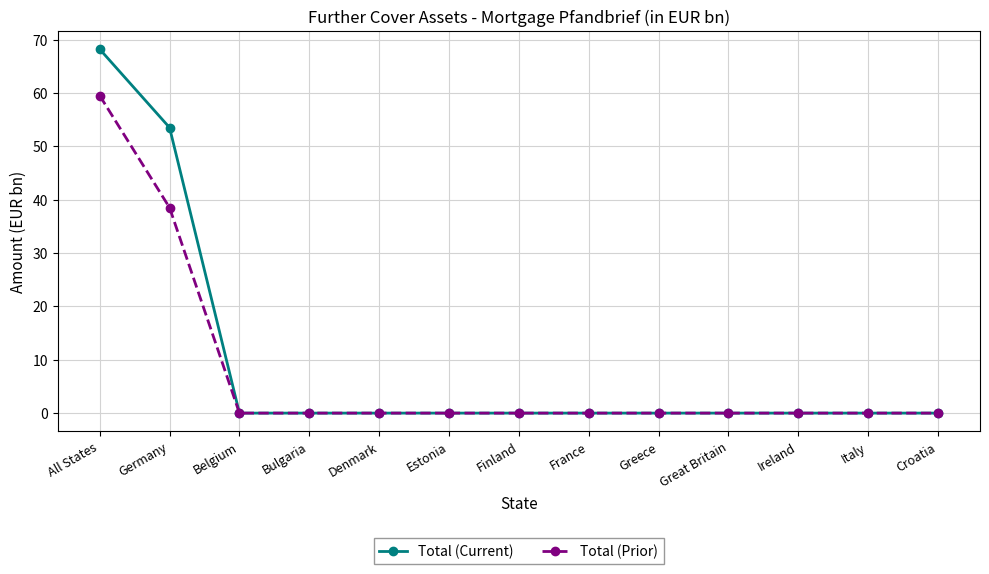

What is the highest value of the Total (Prior) series?

59.5